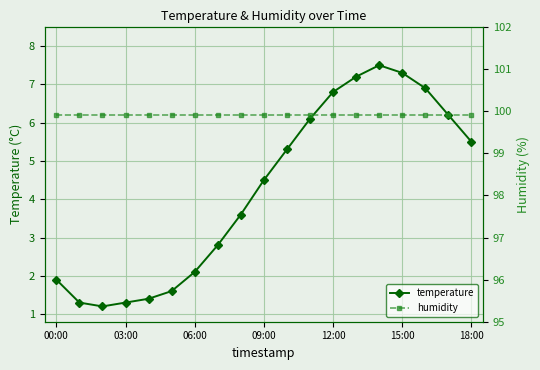

Where does the temperature series first go above 4?

09:00